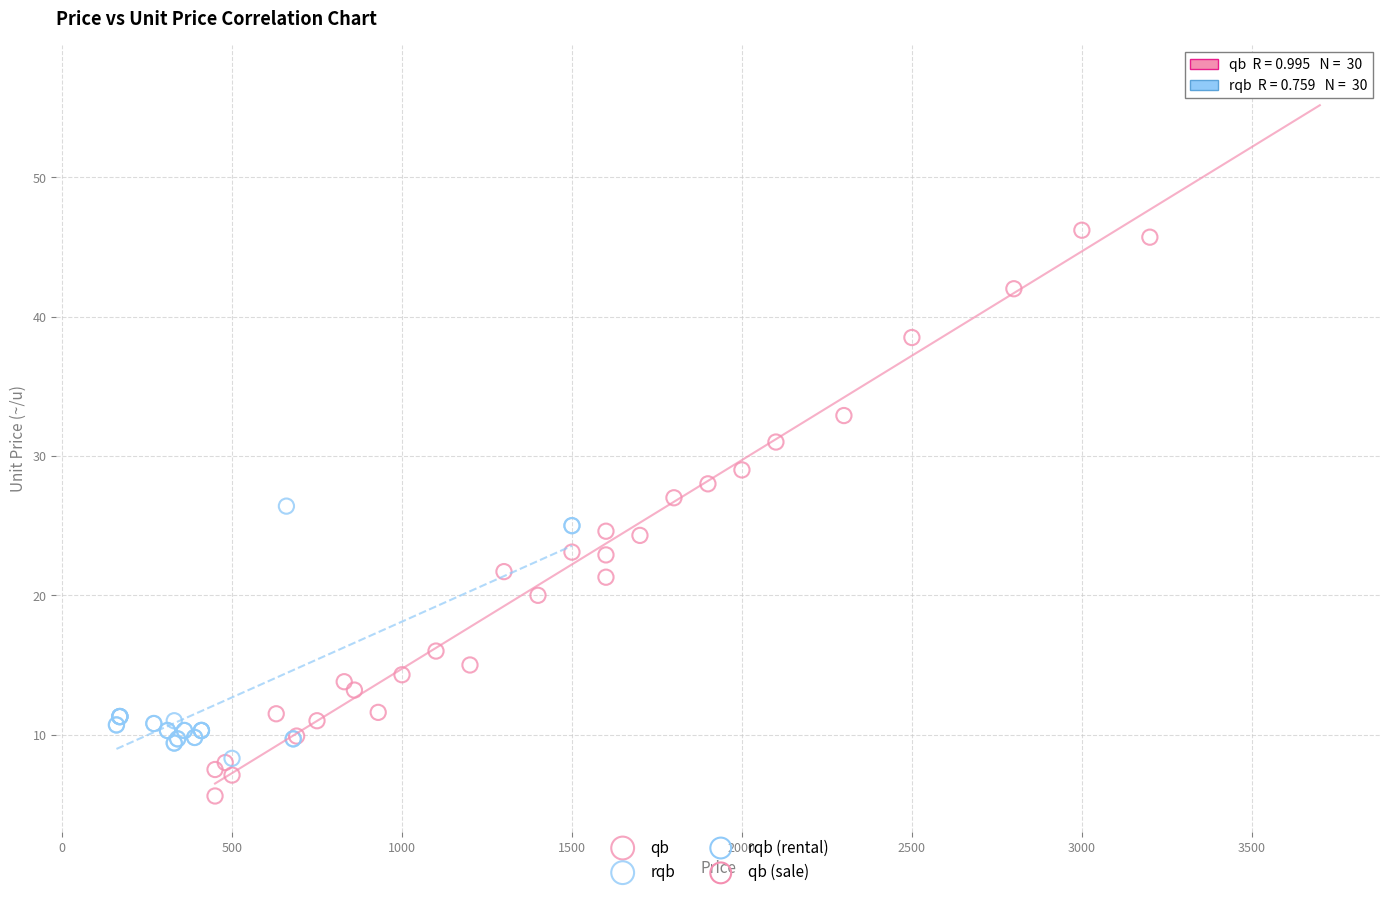

Which series reaches the maximum Y coordinate?

qb